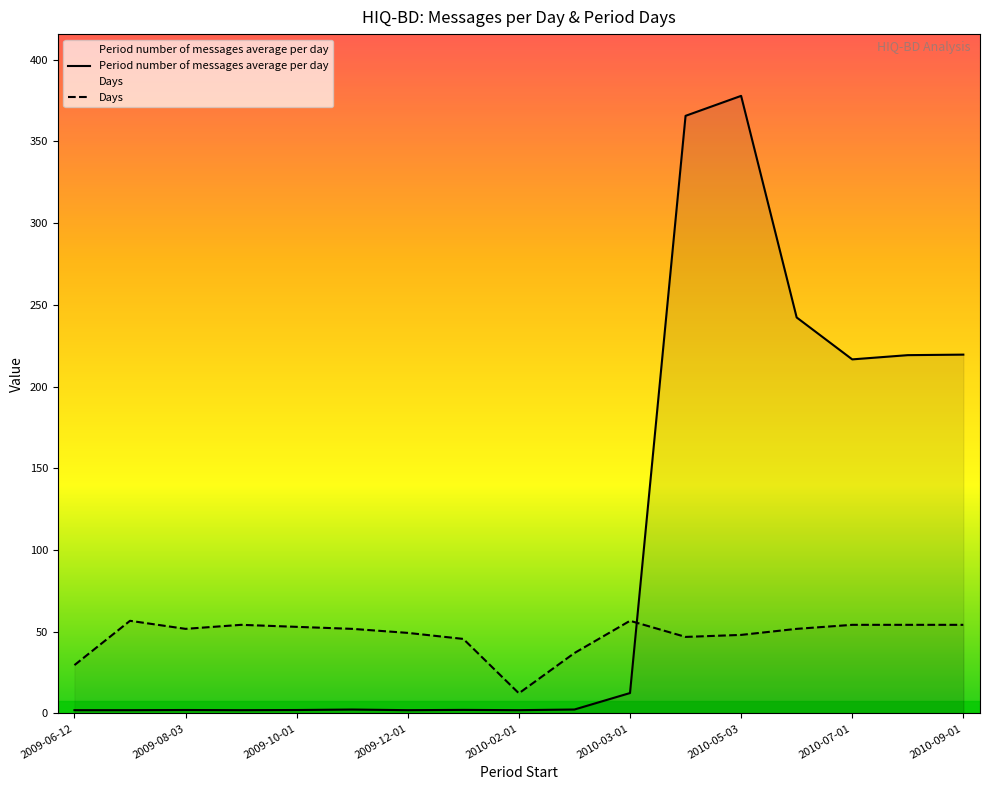

Which category has the highest value across all series?

2010-05-03